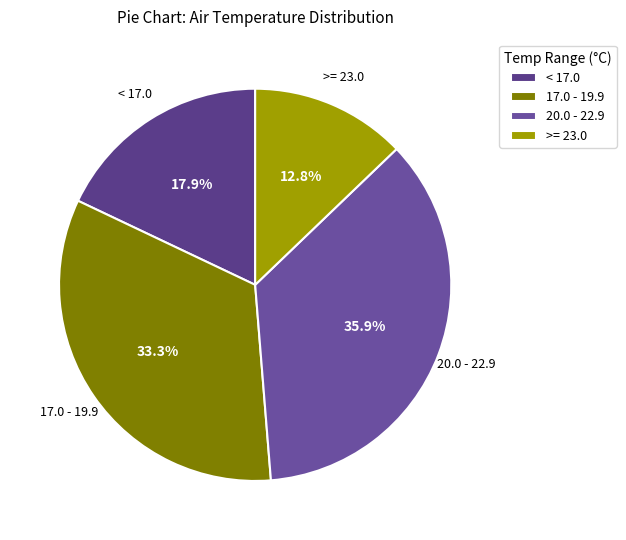

Which category has the smallest portion of the pie?

>= 23.0